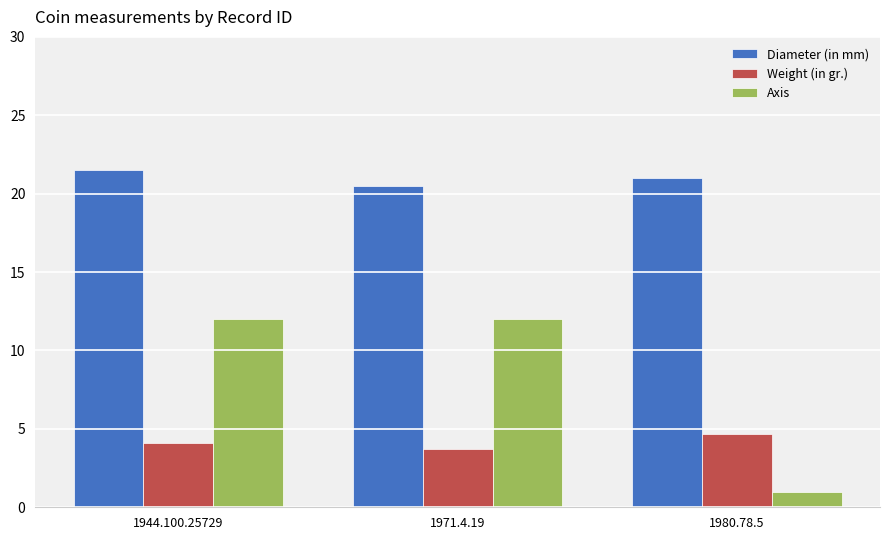

Read the Diameter (in mm) value at 1980.78.5.

21.0